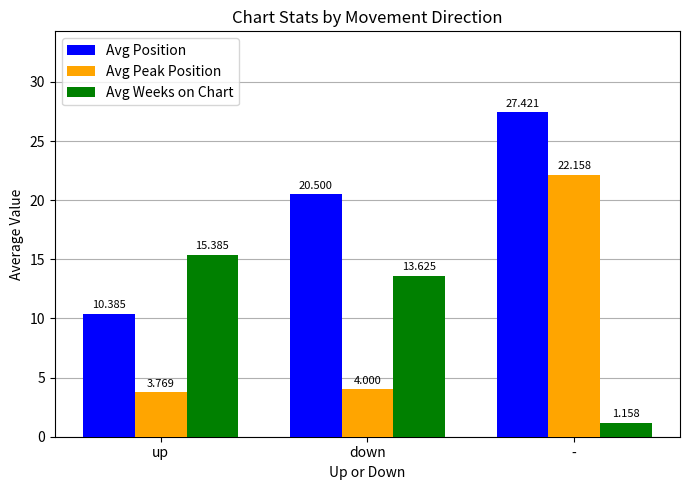

Which series has the largest total across all categories?

Avg Position